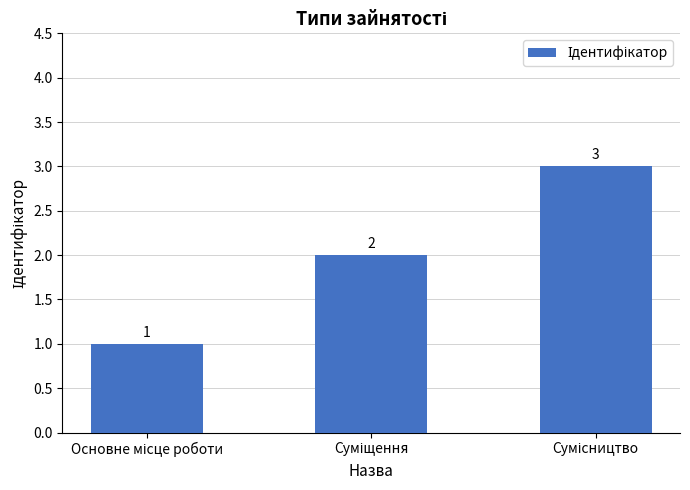

What is the value of the 3rd bar from the left?

3